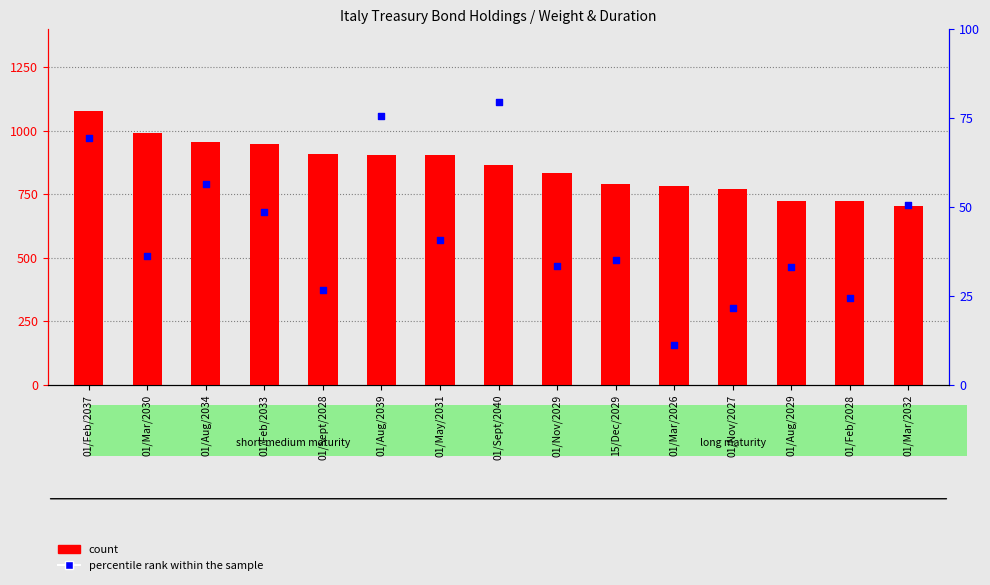

Which series reaches the maximum Y coordinate?

count